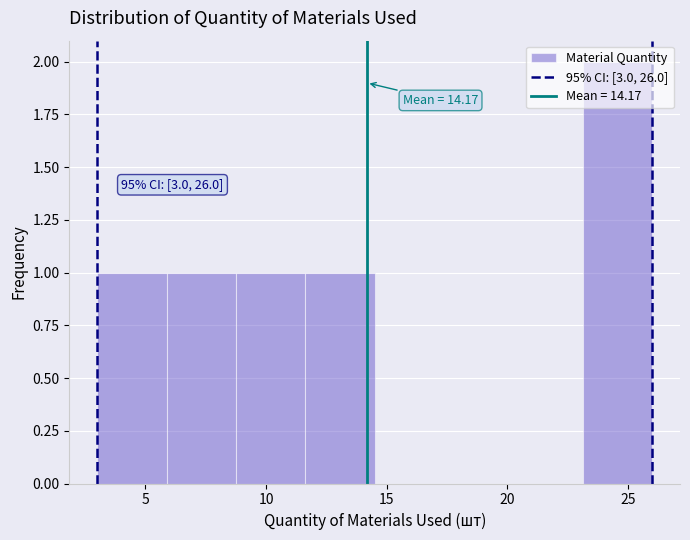

Which range on the x-axis has the tallest bar?

23.0 to 26.0